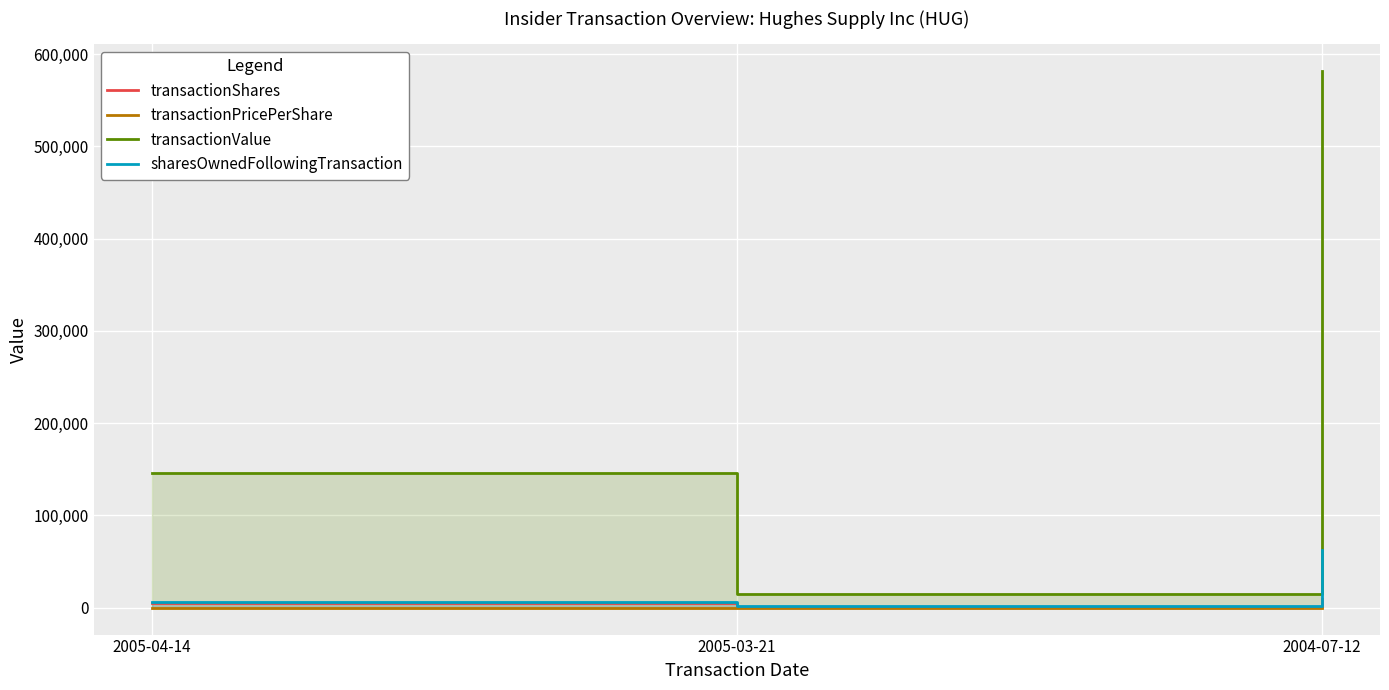

At which label is transactionPricePerShare closest to 43?

2005-03-21